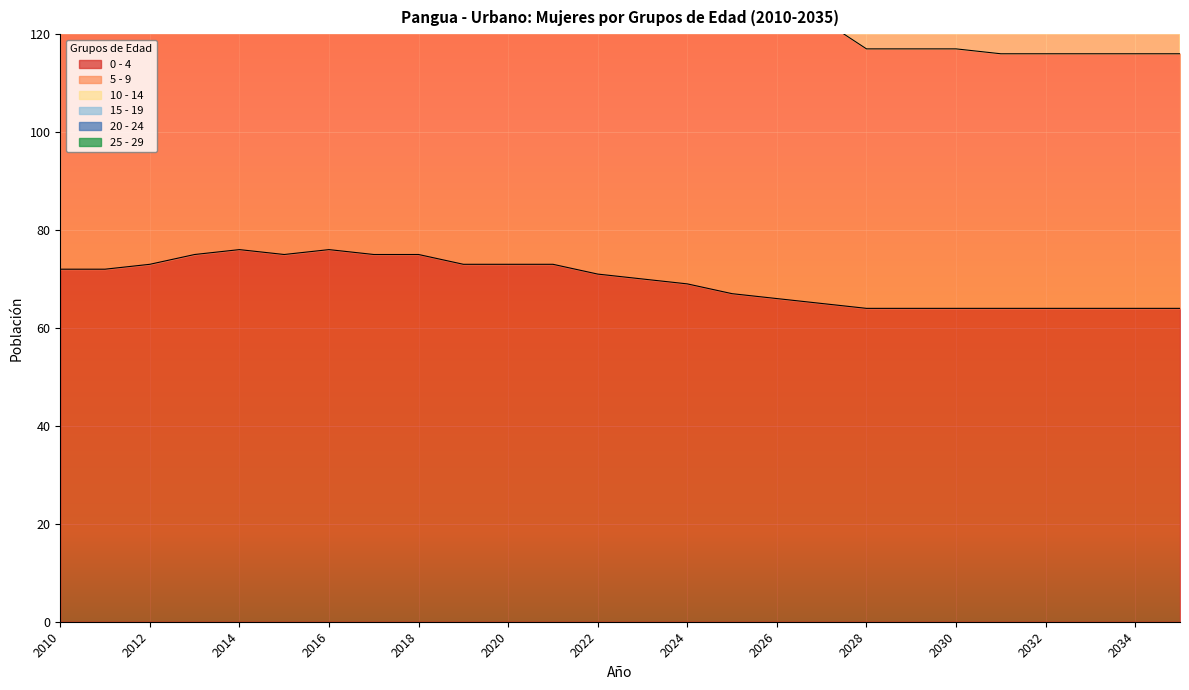

At which category does 10 - 14 reach its first local valley?

2016